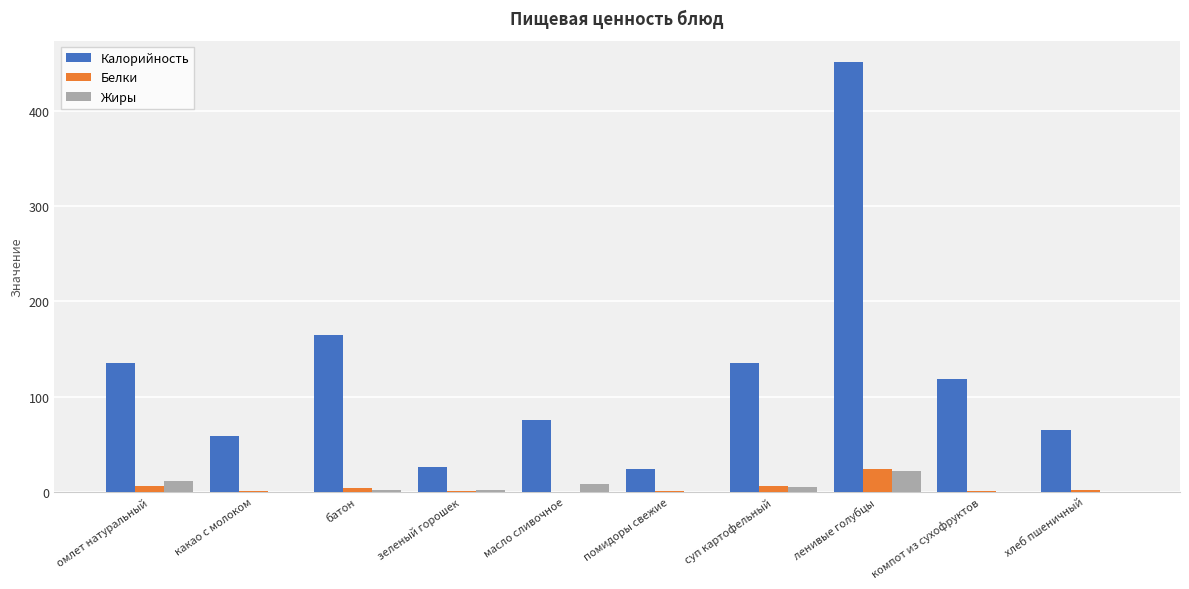

Is it true that Калорийность equals 235.9 at ленивые голубцы?

False